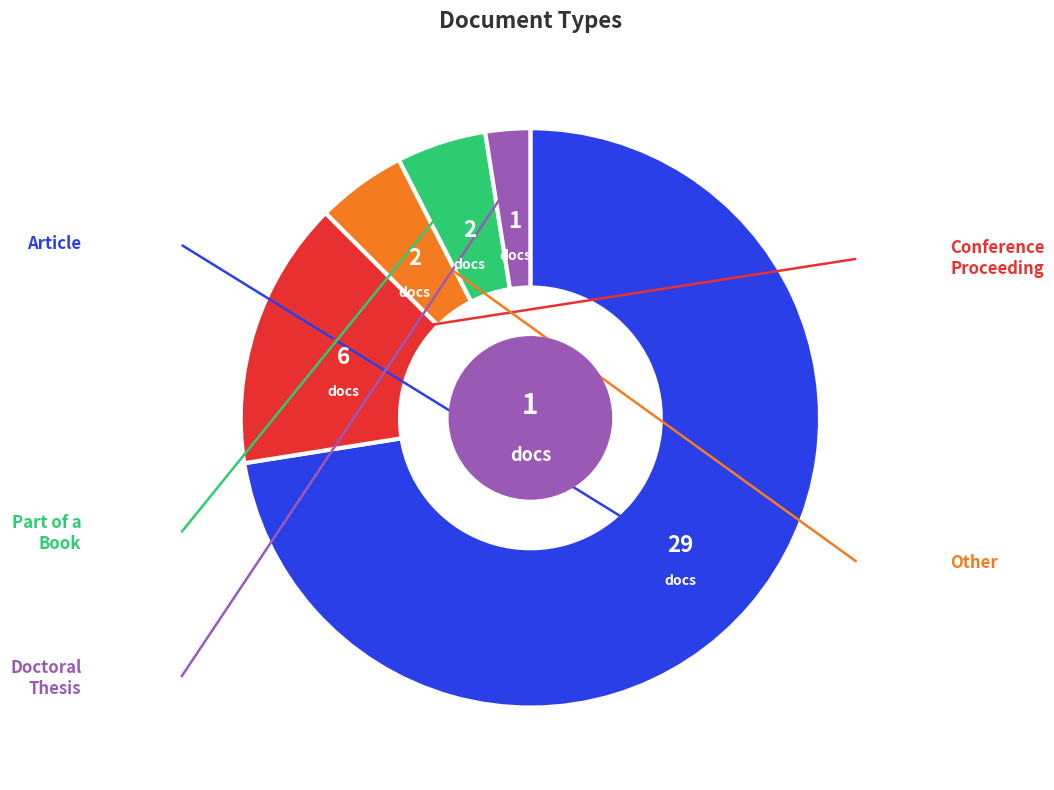

Is there any slice that represents more than half of the pie?

Yes